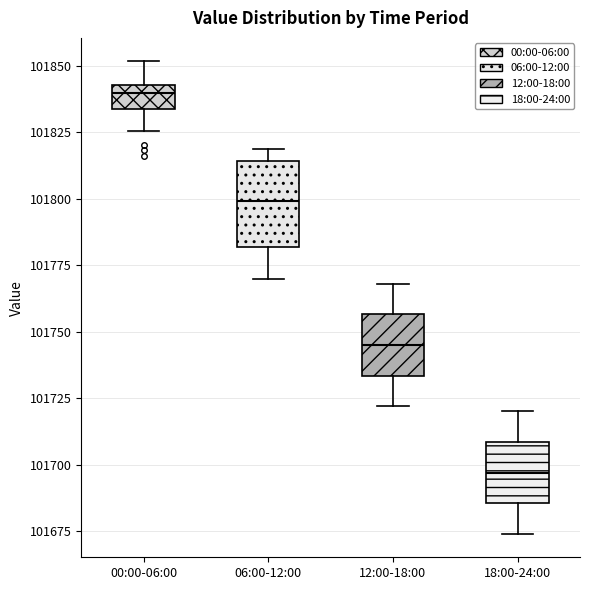

Which box's median line is the lowest?

18:00-24:00